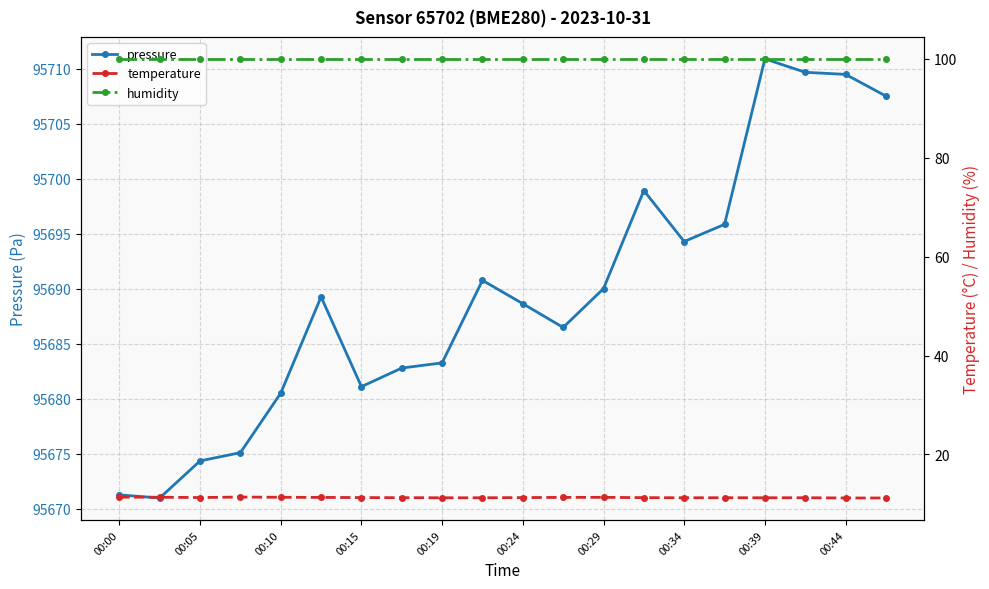

Which category has the highest value in the pressure series?

00:39